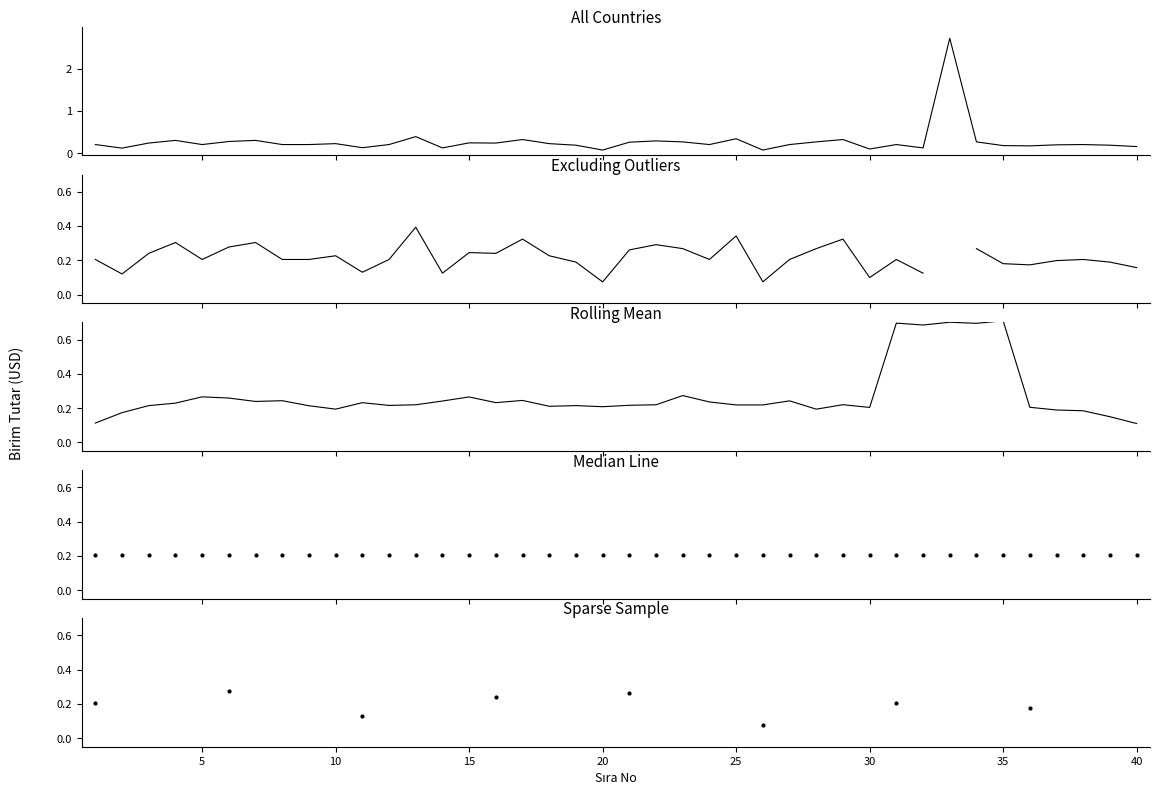

Does the chart display data point markers on the line(s)?

No